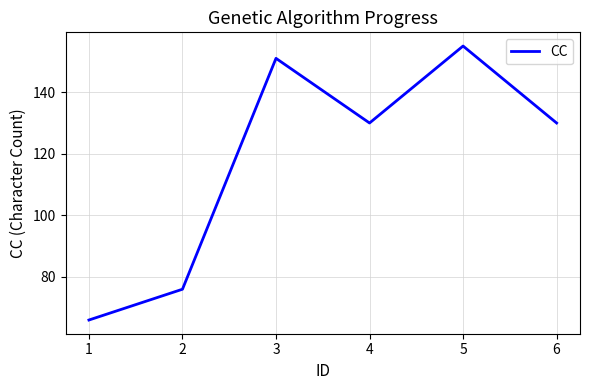

The chart shows a value of 76 at 2. True or false?

True